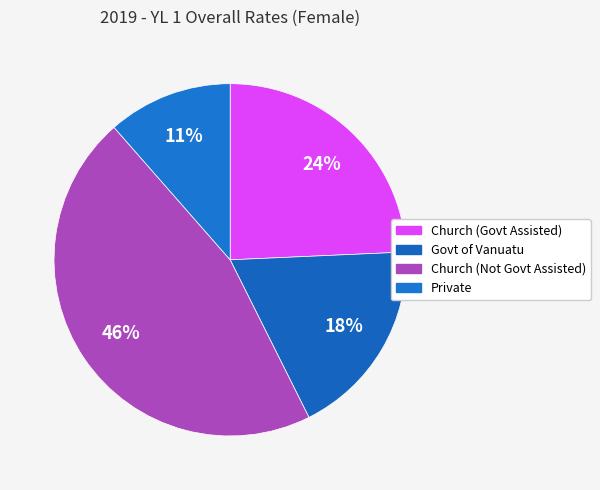

How many segments does this pie chart have?

4